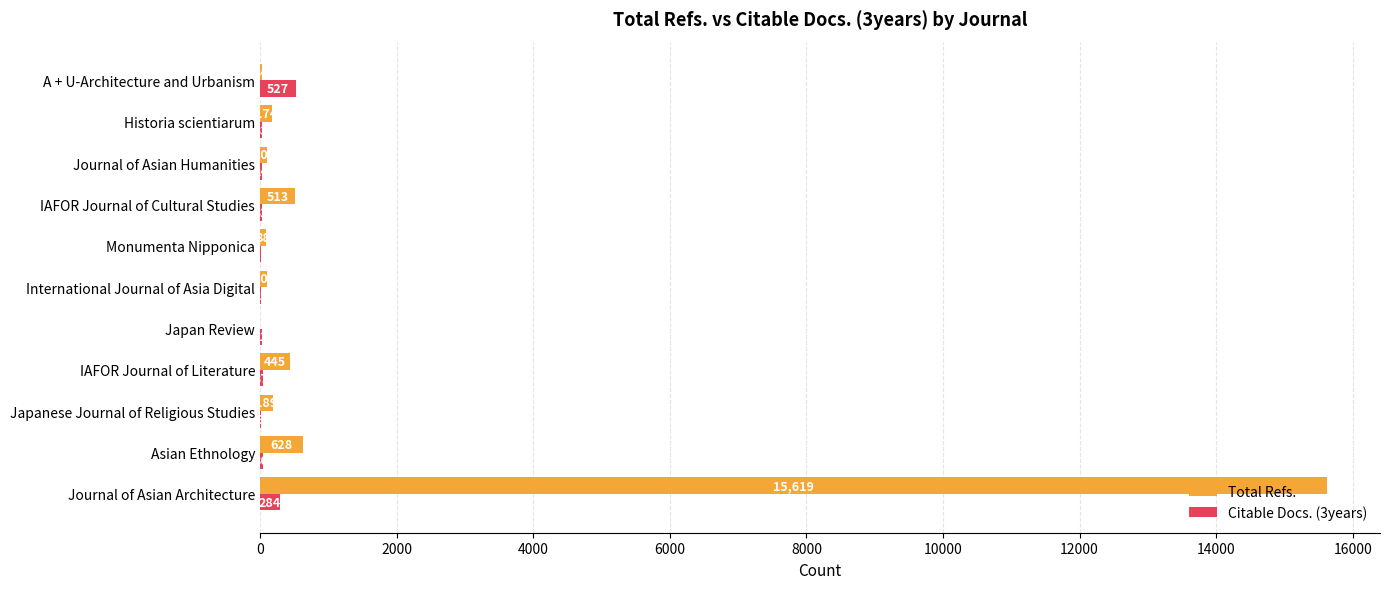

Which series has the largest total across all categories?

Total Refs.